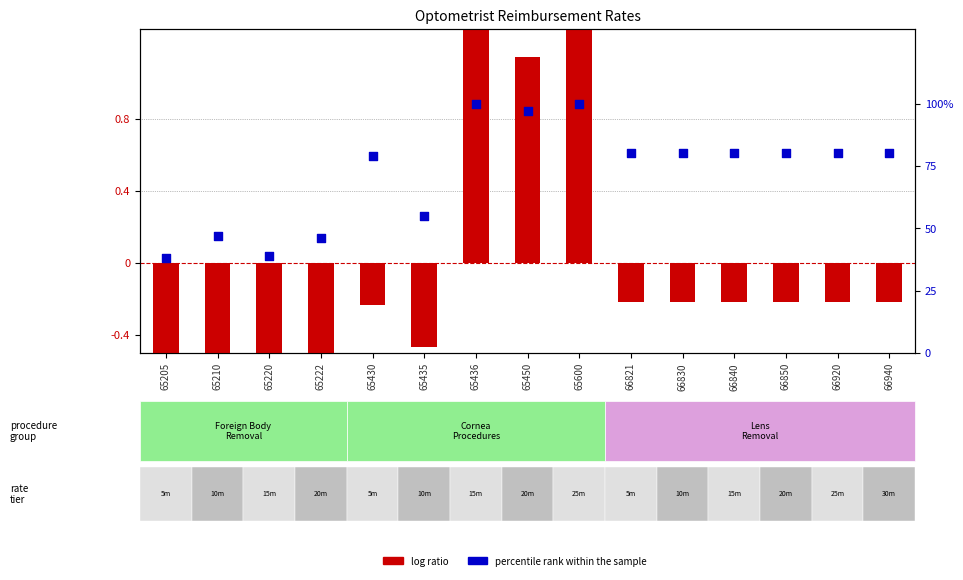

Which series has the largest total across all categories?

percentile rank within the sample